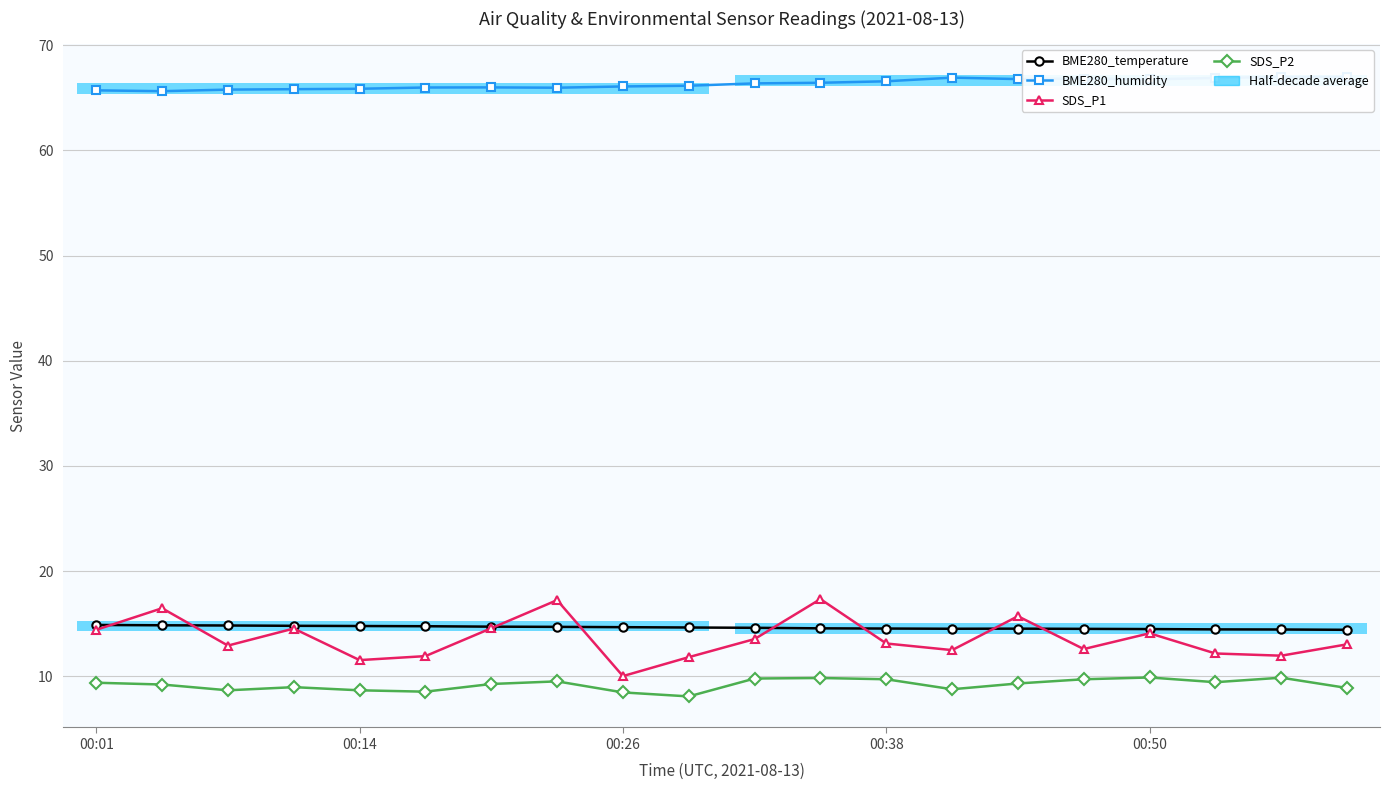

List the series in order of their peak value, lowest first.

SDS_P2, BME280_temperature, SDS_P1, BME280_humidity